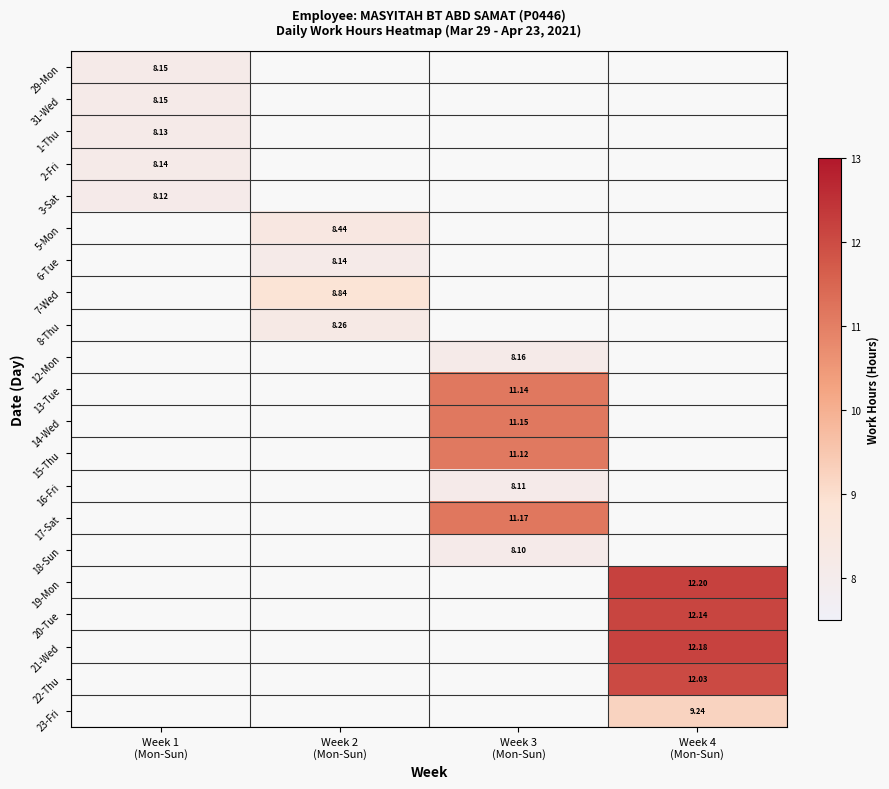

Is the value of 23-Fri at Week 3 (Mon-Sun) greater than the value of 19-Mon at Week 1 (Mon-Sun)?

No